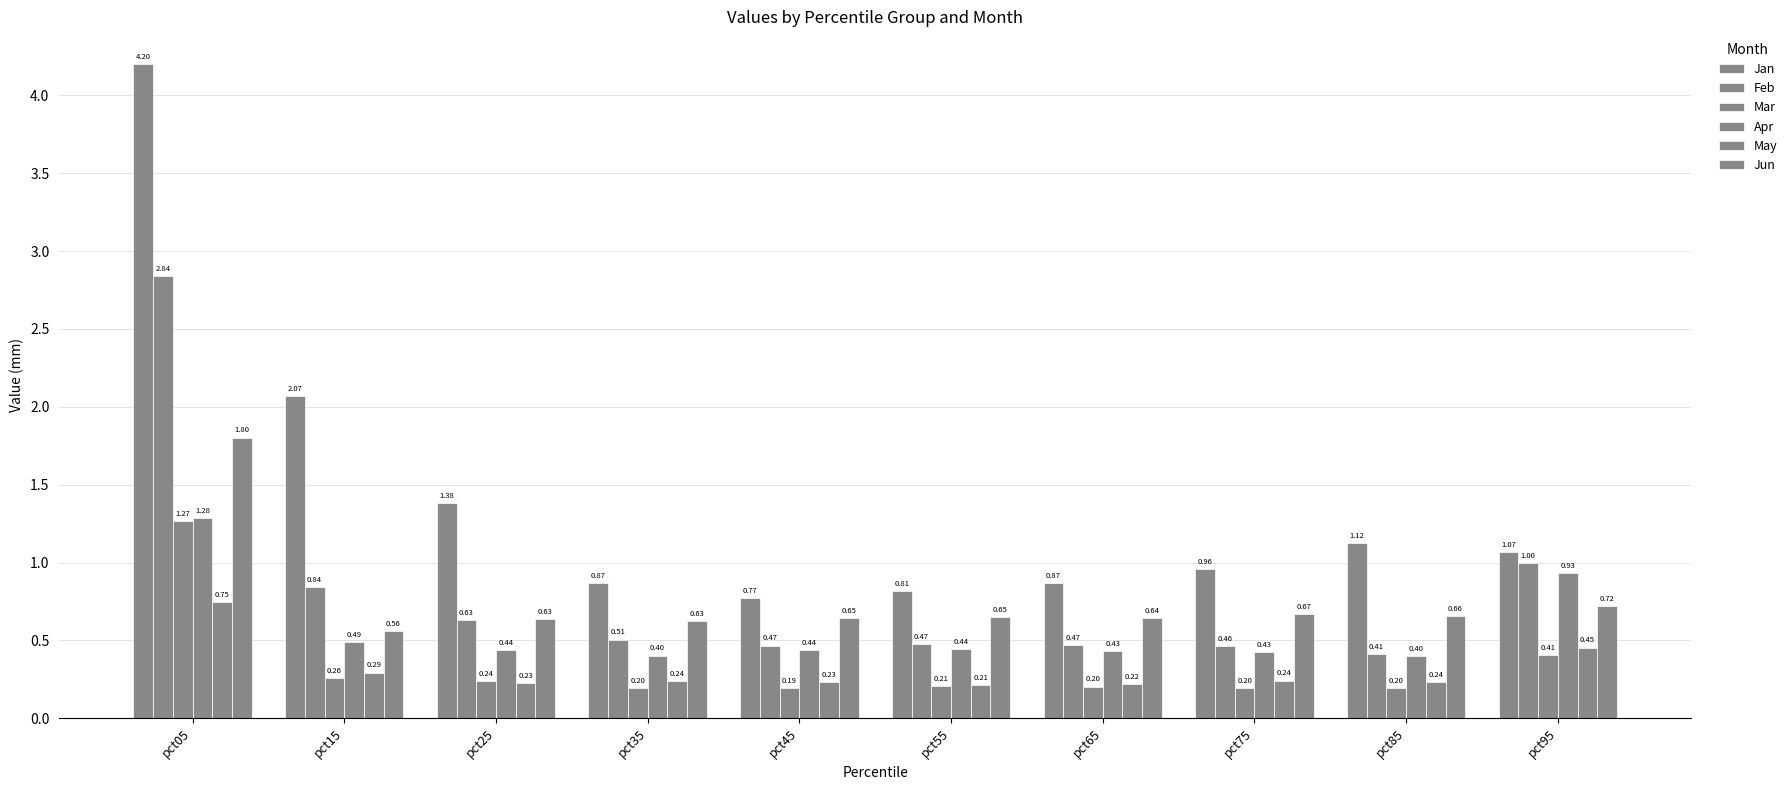

What is the smallest value displayed?

0.2